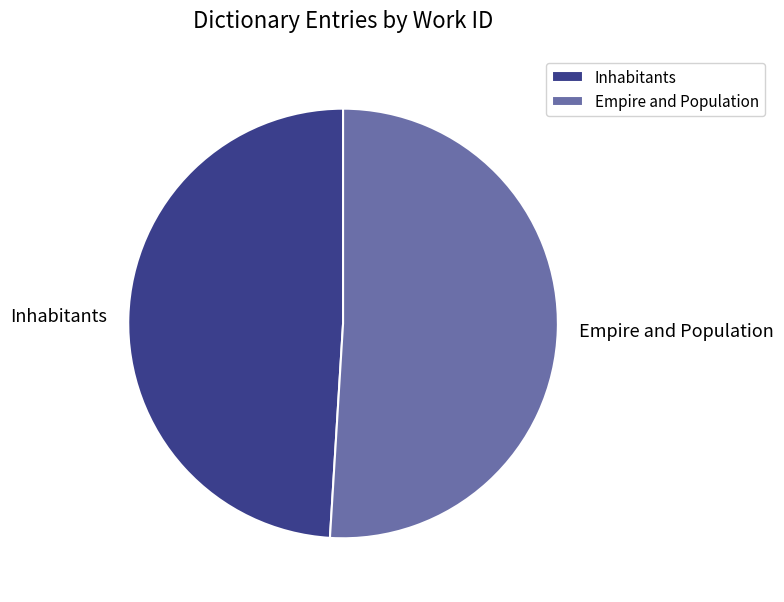

Do Empire and Population and Inhabitants together represent more than half of the pie?

Yes